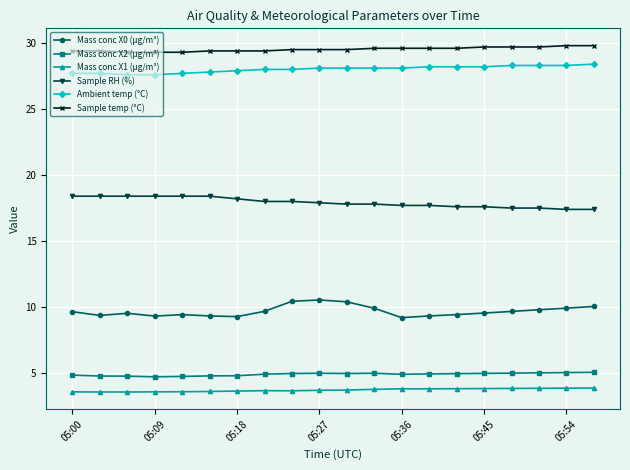

Does the chart display data point markers on the line(s)?

Yes